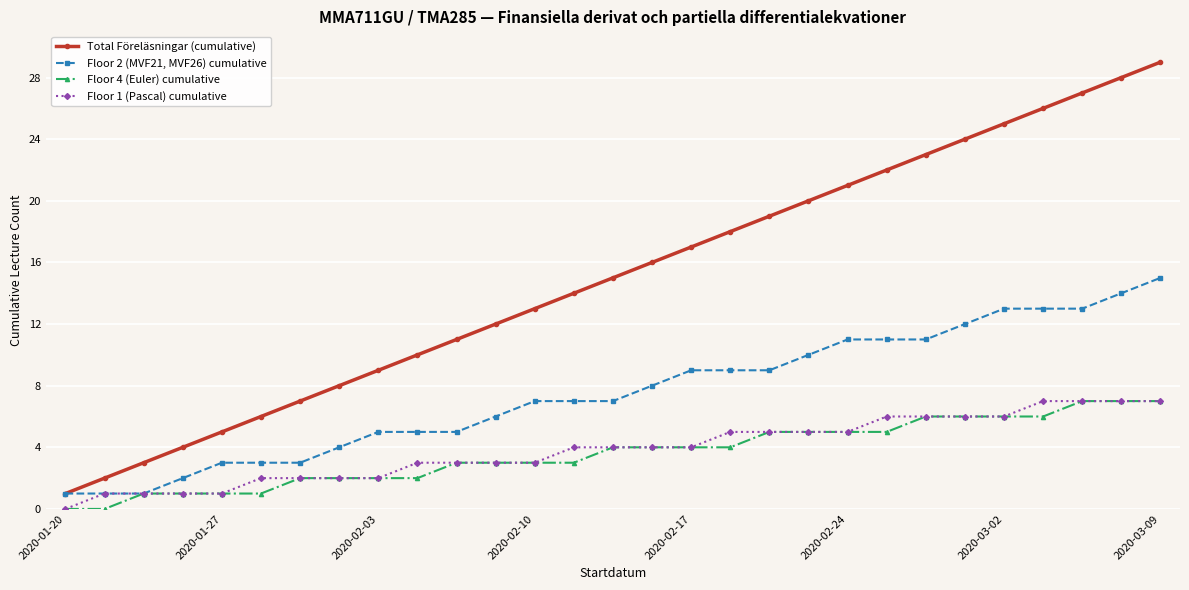

Which series has the largest total across all categories?

Total Föreläsningar (cumulative)